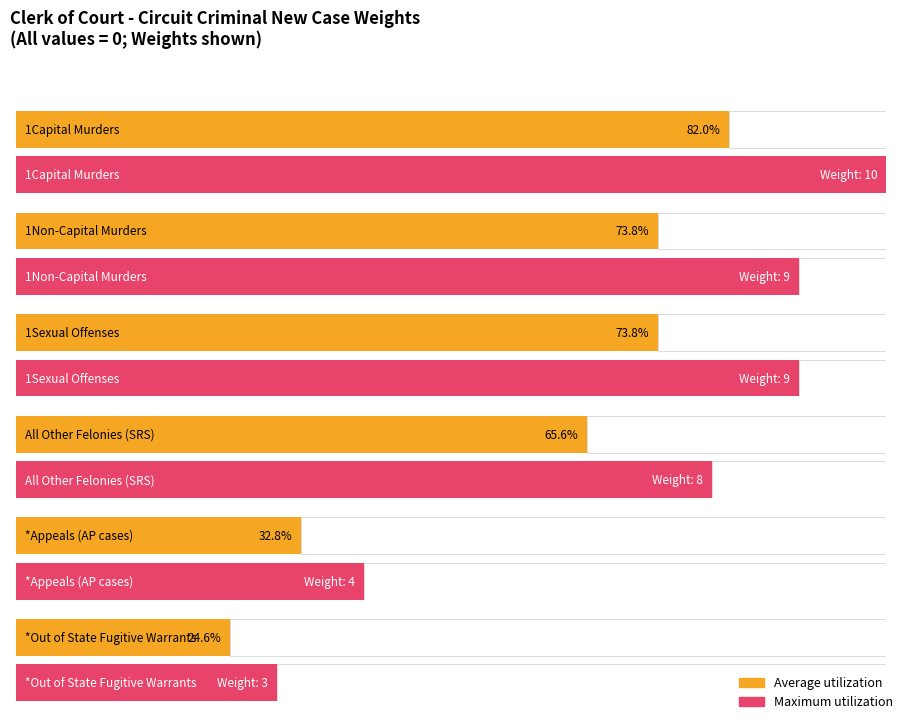

At which label does Maximum utilization reach its minimum?

*Out of State Fugitive Warrants